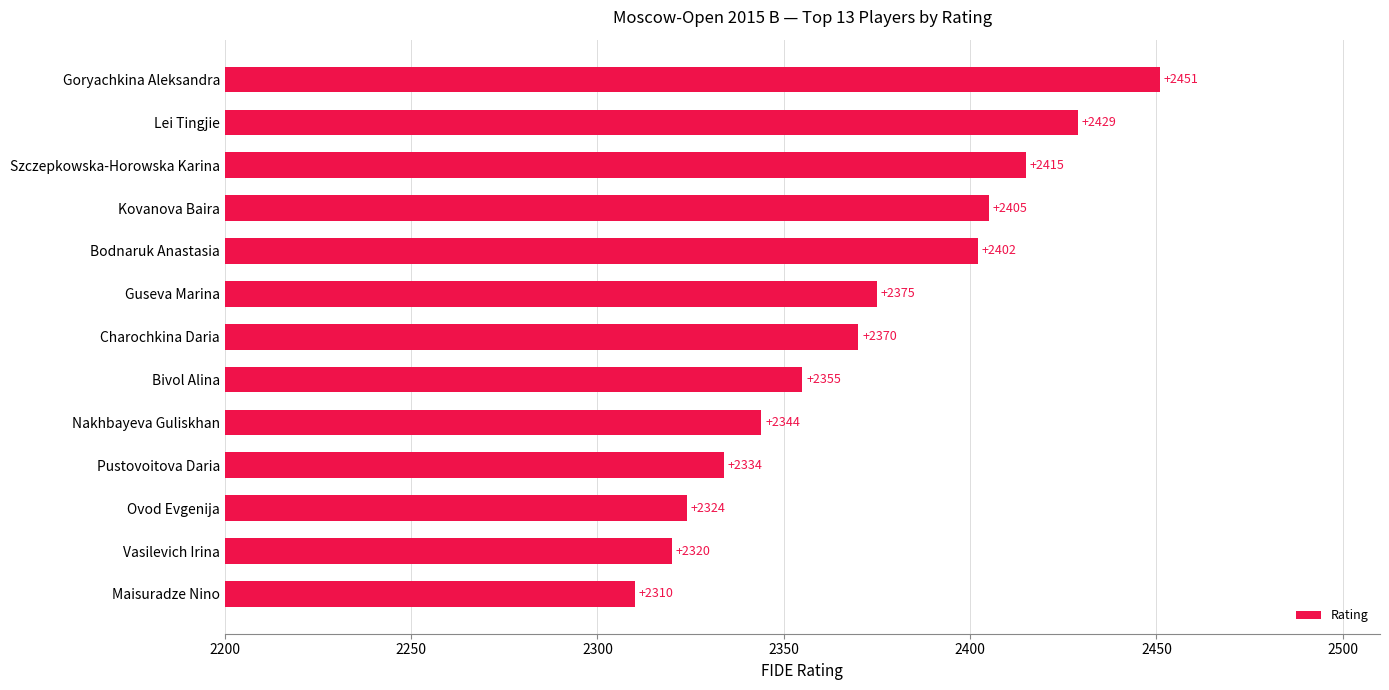

Which label corresponds to the largest value in the chart?

Goryachkina Aleksandra